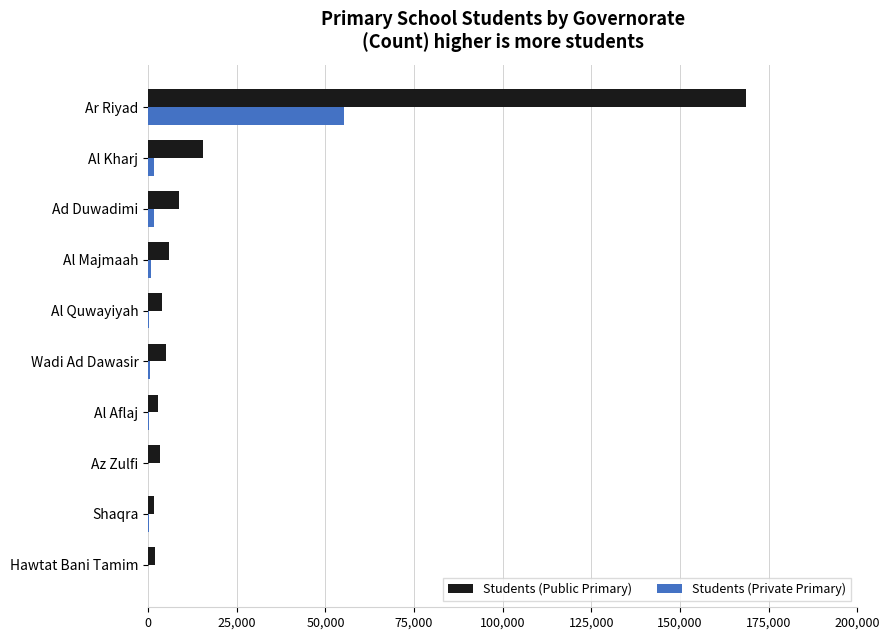

What is the maximum value shown in the chart?

168718